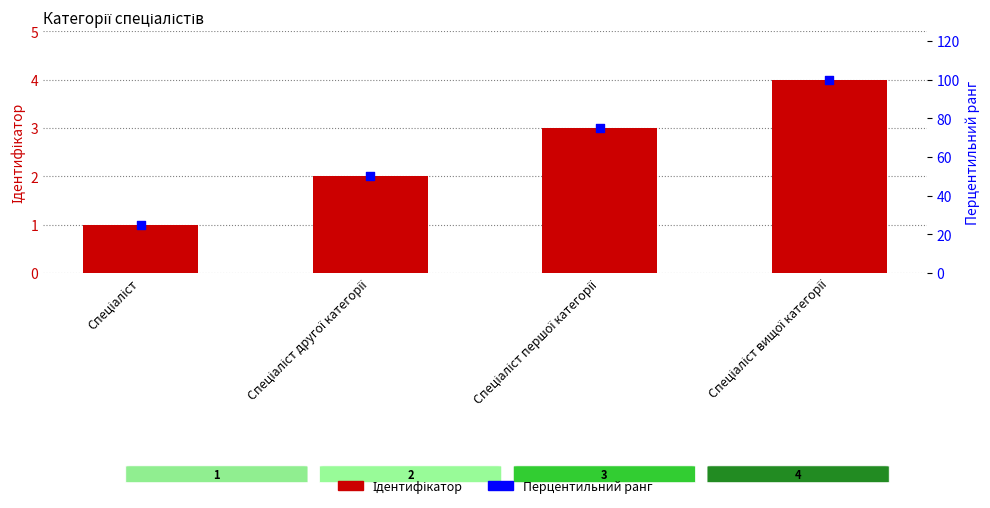

At which category is the sum across all series the highest?

Спеціаліст вищої категорії